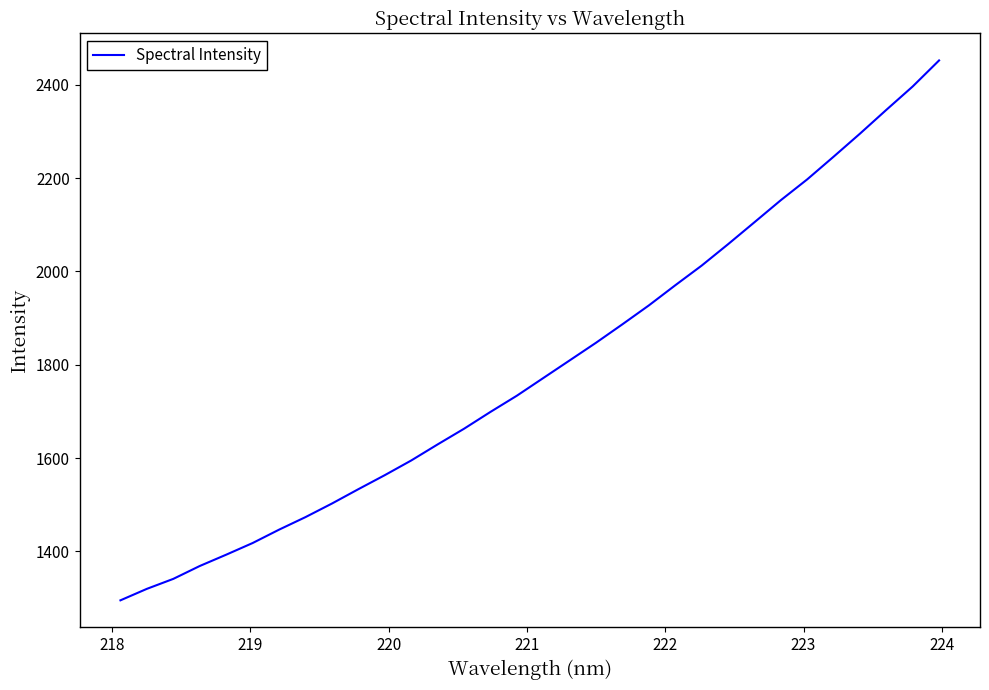

What is the smallest value displayed?

1295.2